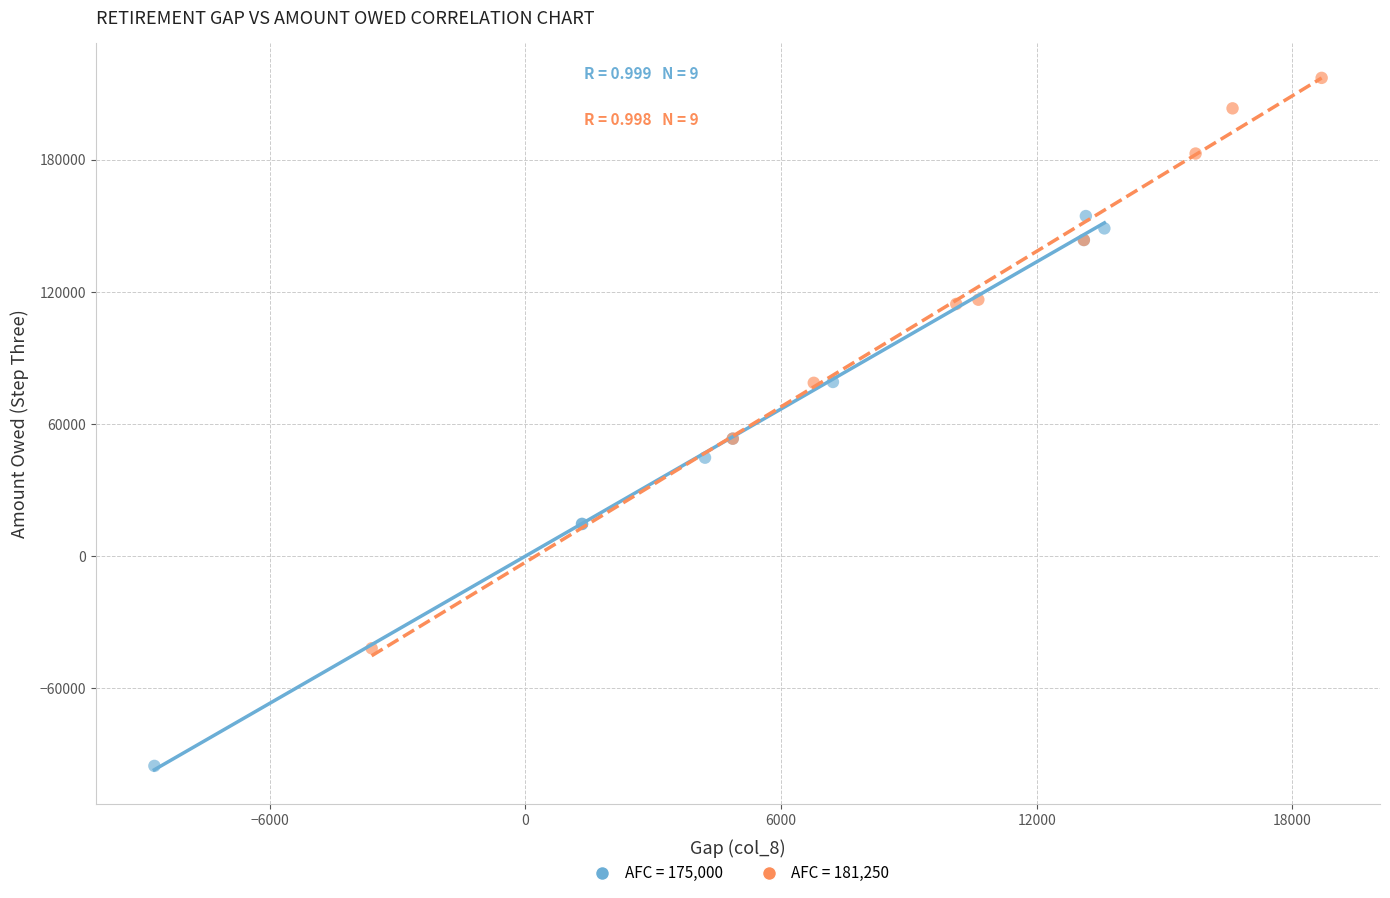

What are all the series names shown in the legend?

AFC = 175,000, AFC = 181,250